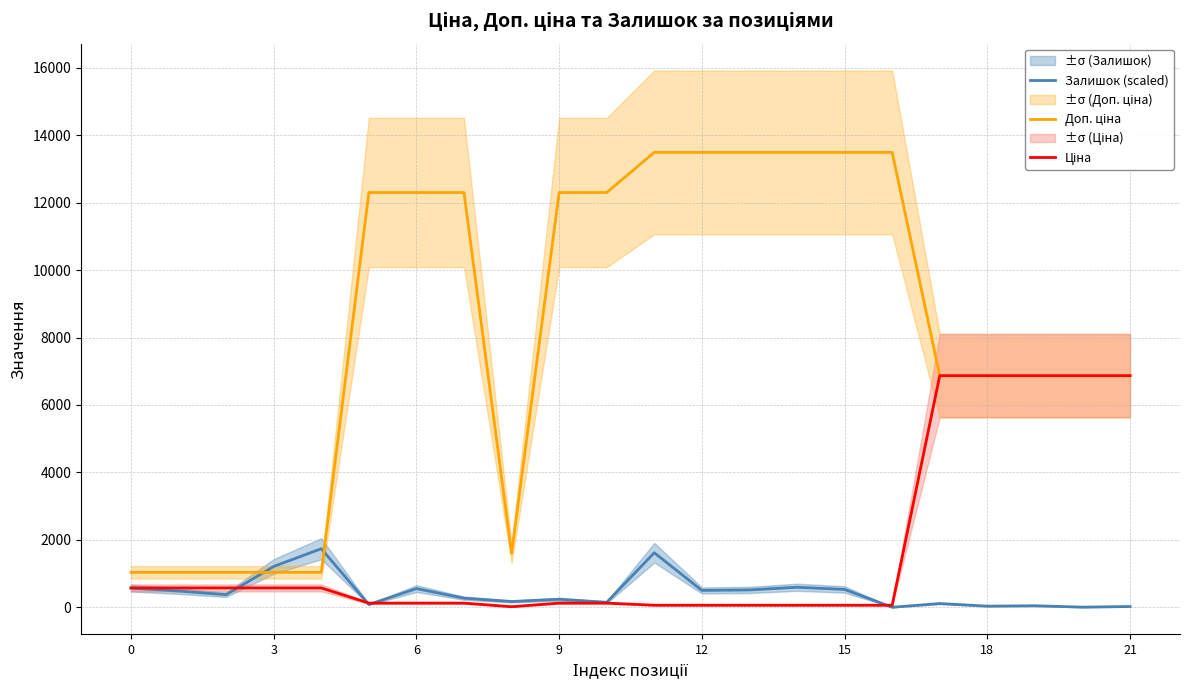

How many times do Ціна and Залишок (scaled) cross each other?

4